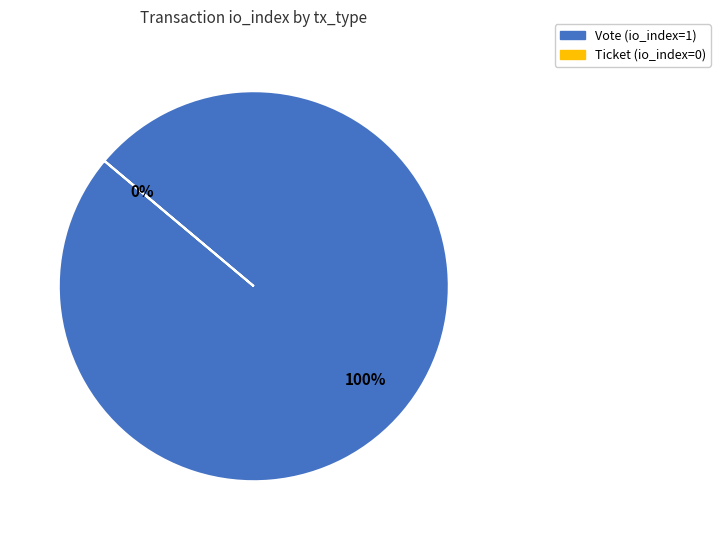

What is the change in value from Vote to Ticket?

-1